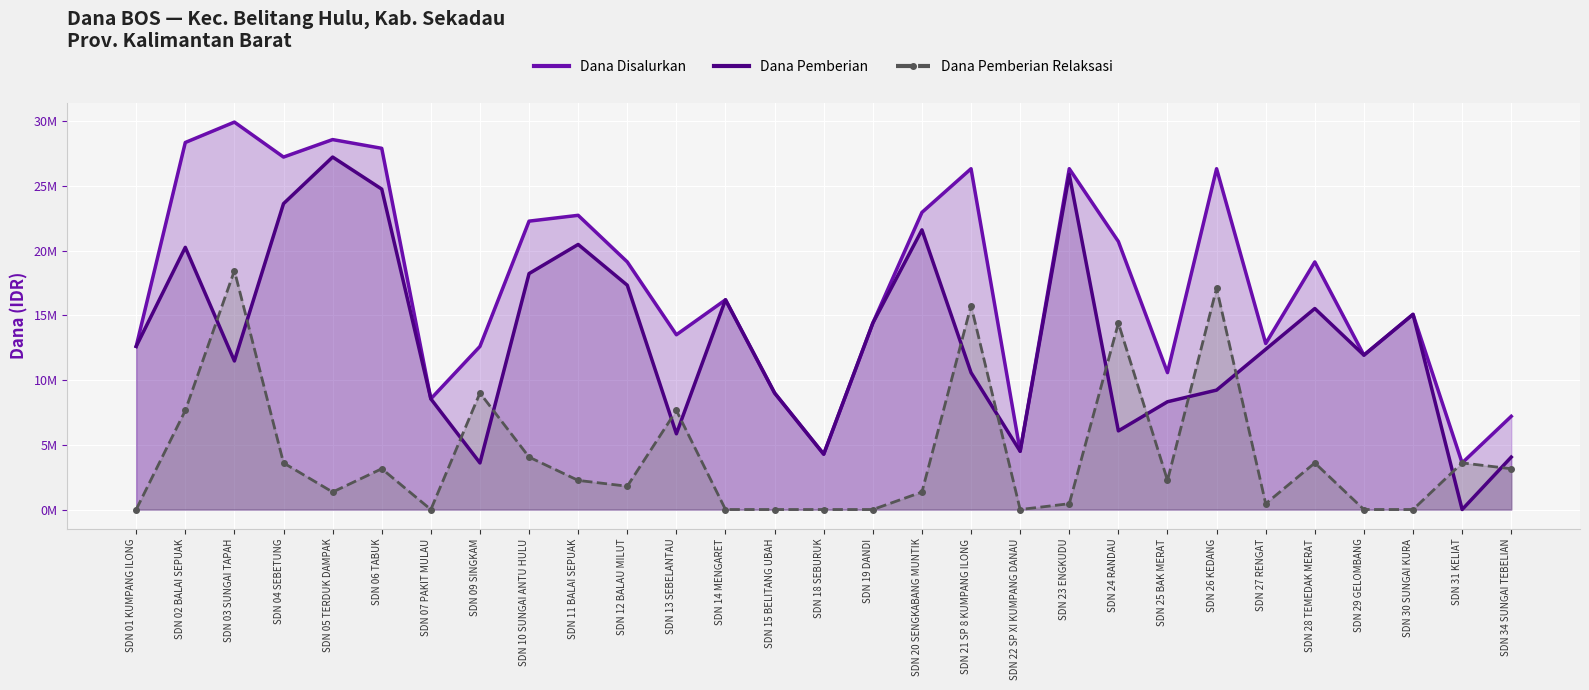

What is the minimum value for Dana Disalurkan?

3600000